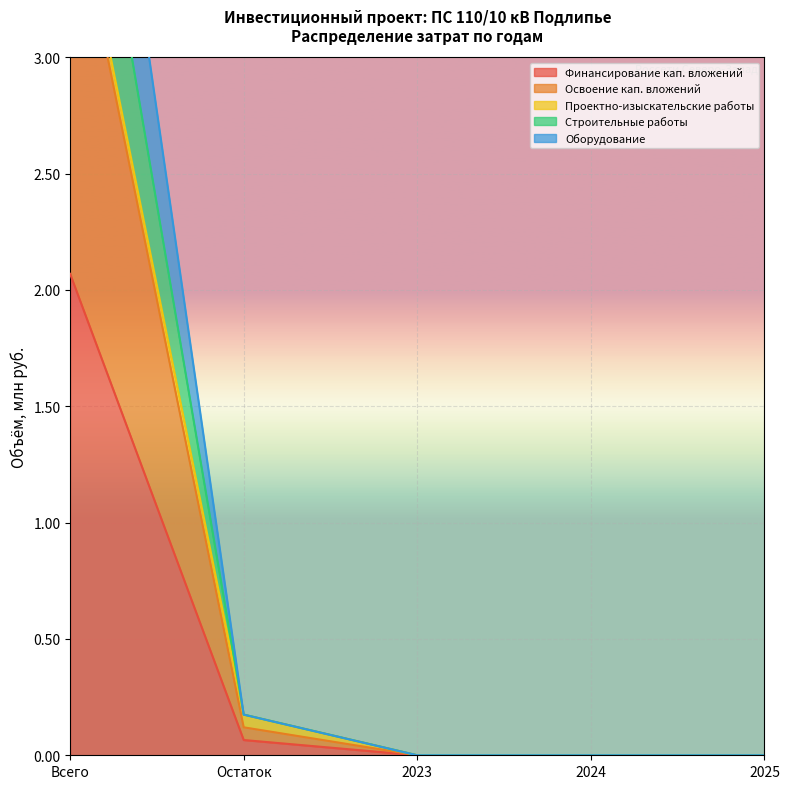

Is it true that Финансирование кап. вложений equals 1.0 at 2025?

False